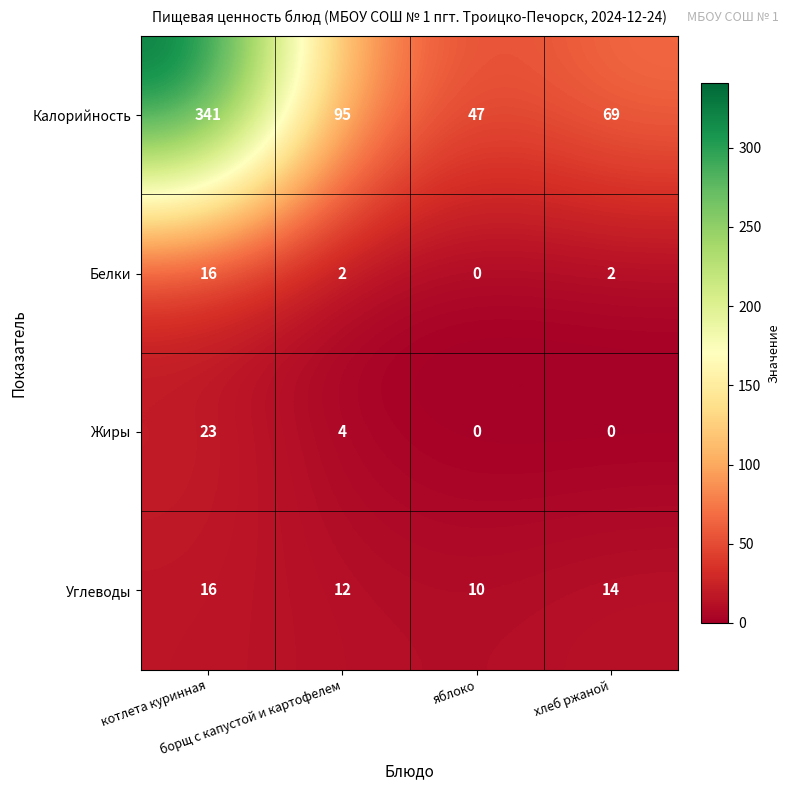

What is the sum of all Углеводы values?

52